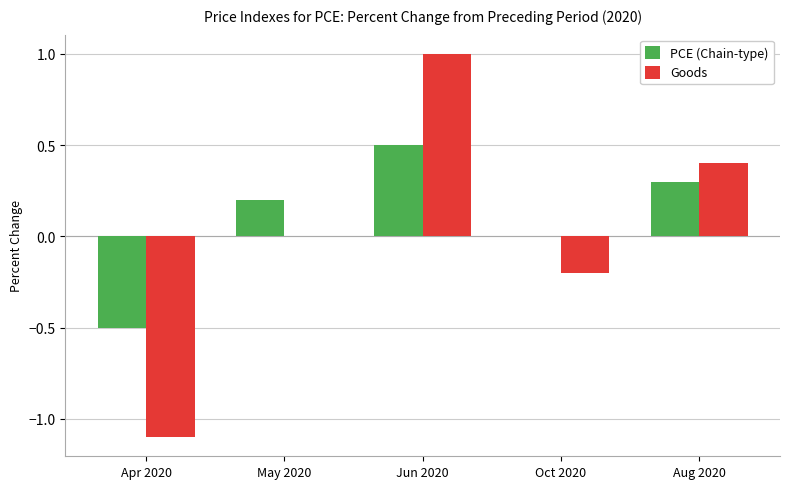

Reading right to left, what are all the values shown in this chart?

PCE (Chain-type): 0.3	0.0	0.5	0.2	-0.5
Goods: 0.4	-0.2	1.0	0.0	-1.1